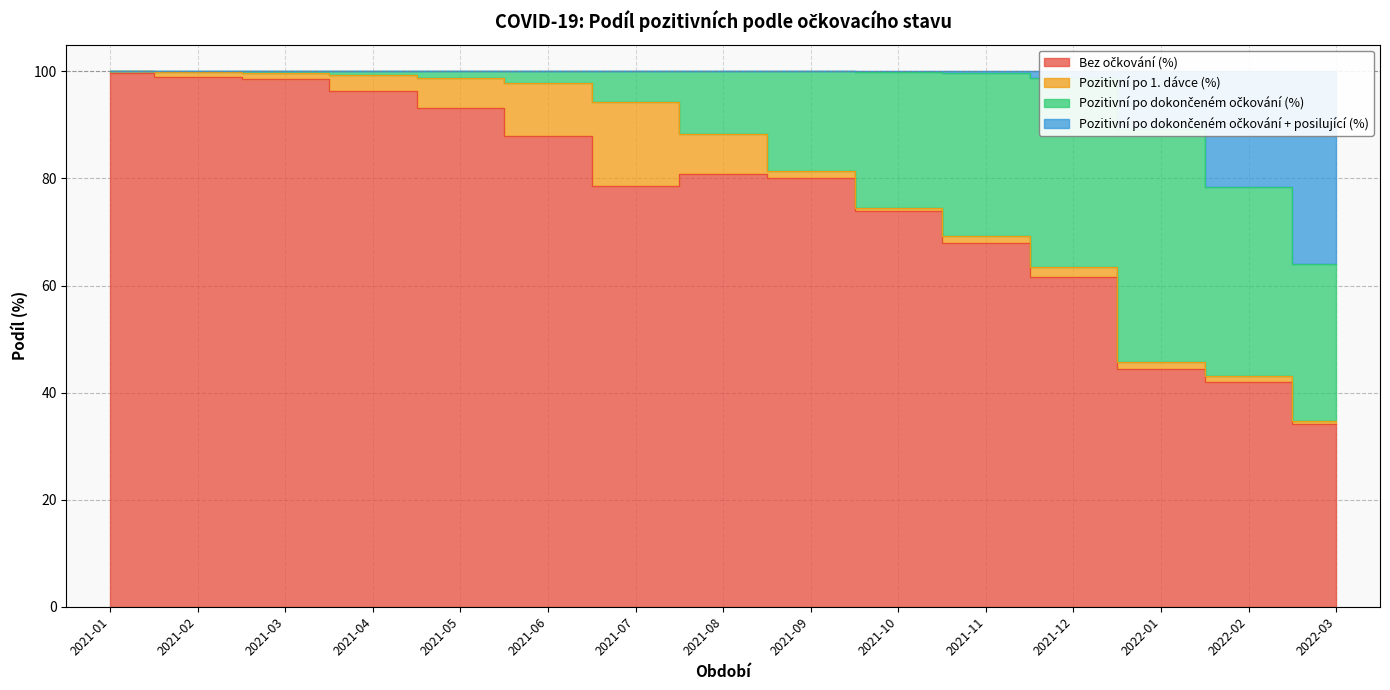

In Pozitivní po dokončeném očkování + posilující (%), how many points are lower than both neighbors (excluding endpoints)?

2